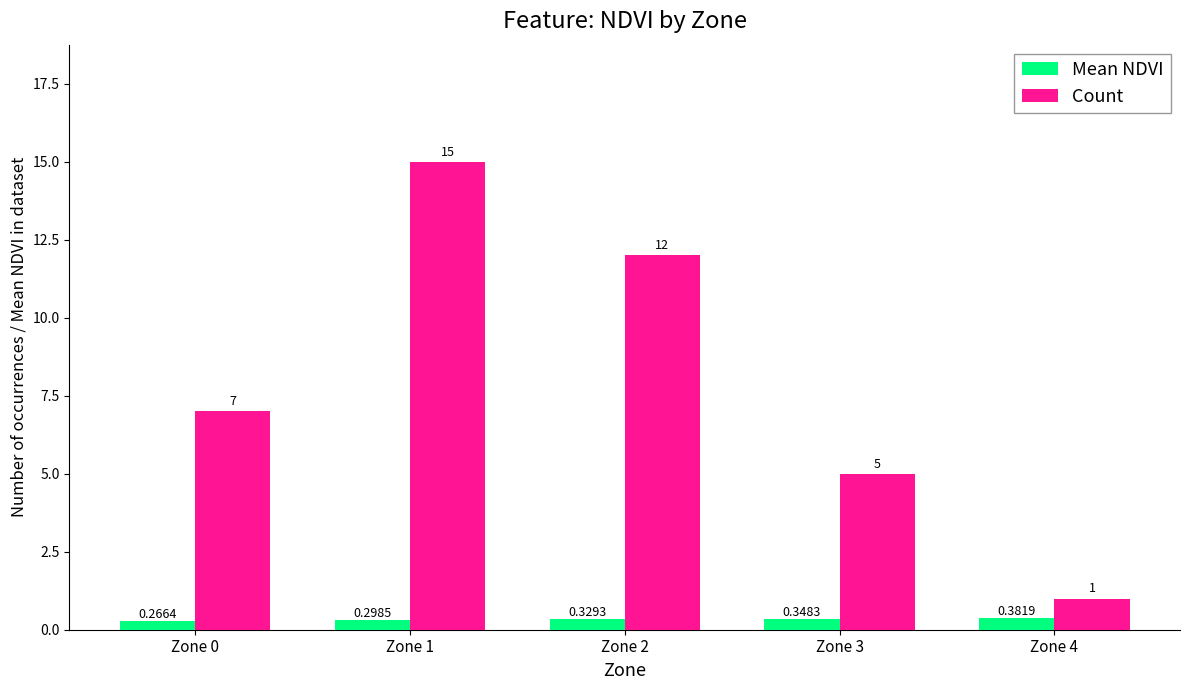

At which label is Mean NDVI closest to 0?

Zone 0